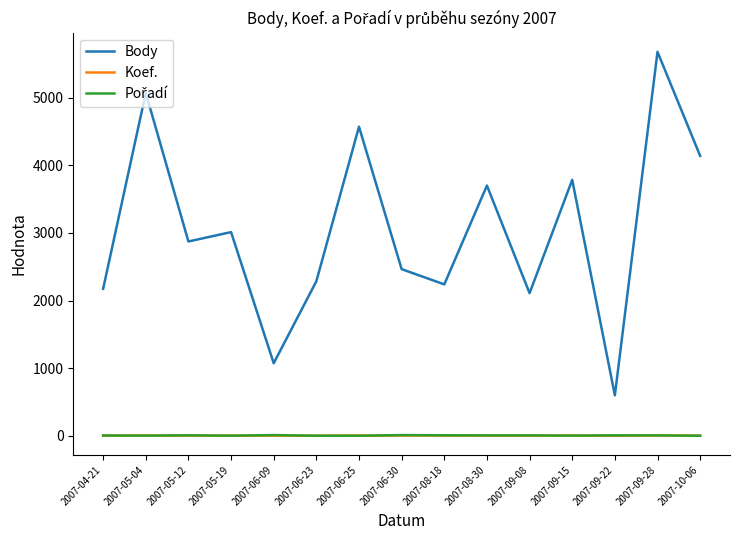

Which series has the largest range (max minus min)?

Body